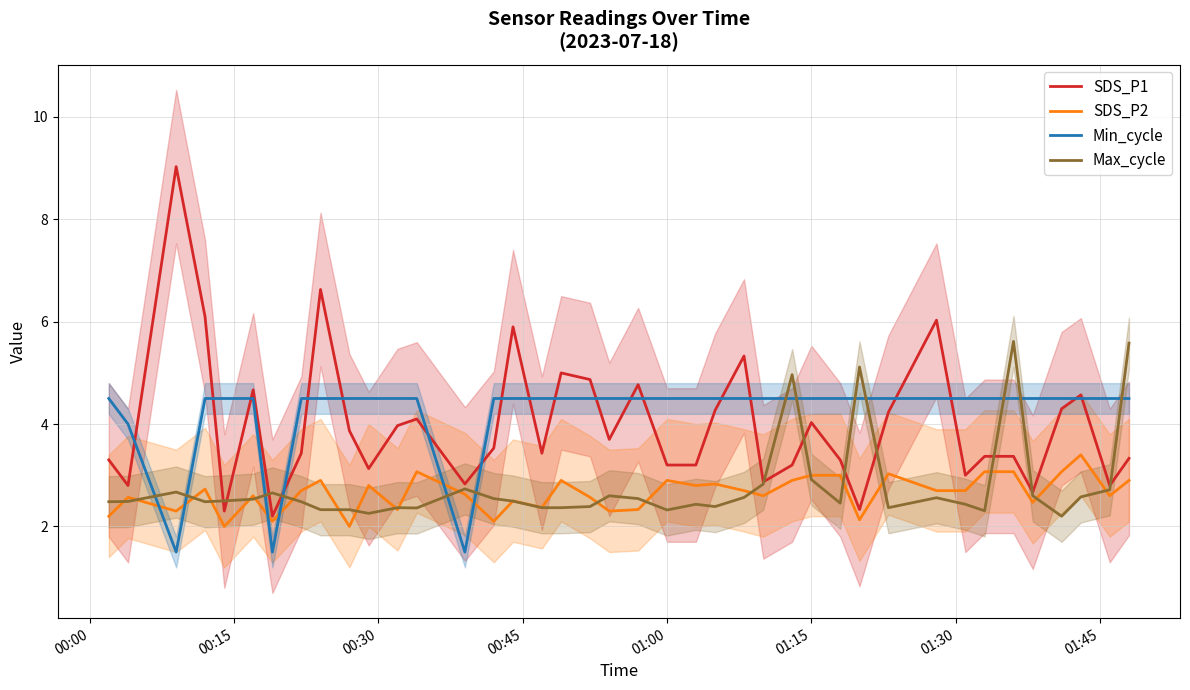

True or false: SDS_P2 and Min_cycle cross at least once.

True